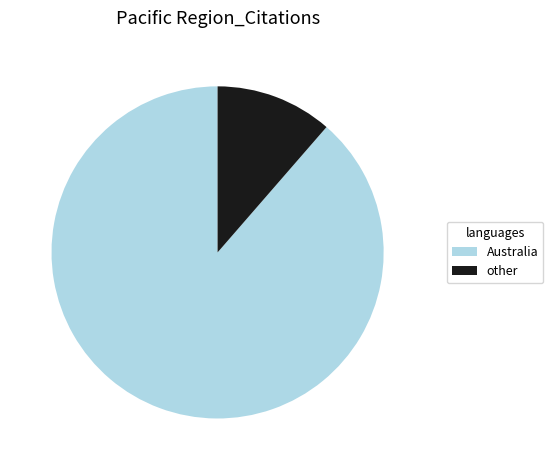

The other slice represents 11% of the pie. True or false?

True